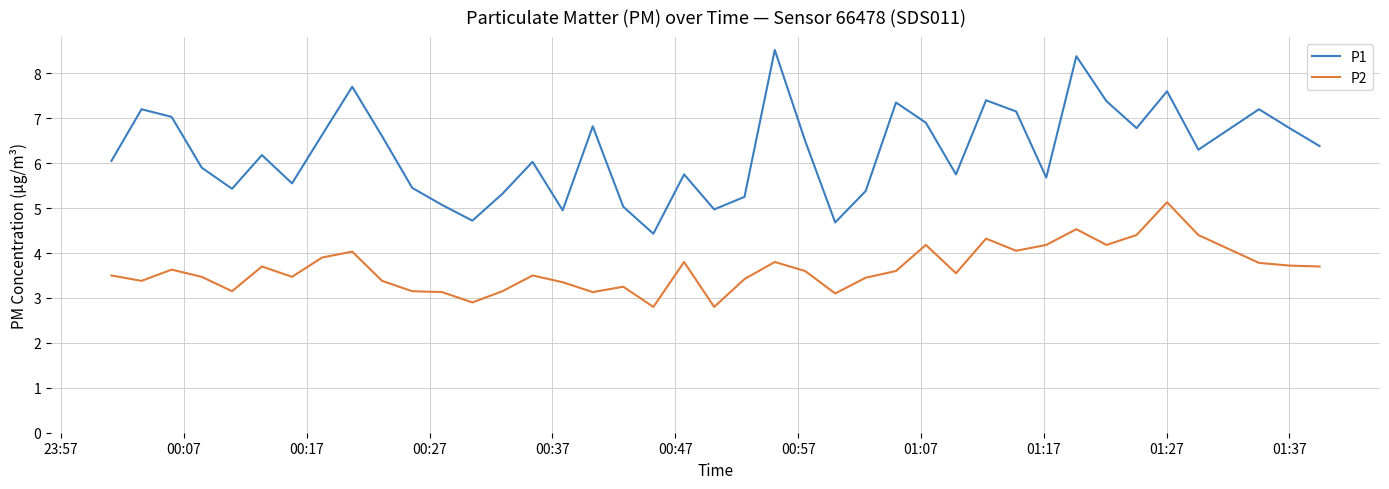

What is the maximum value for P1?

8.5